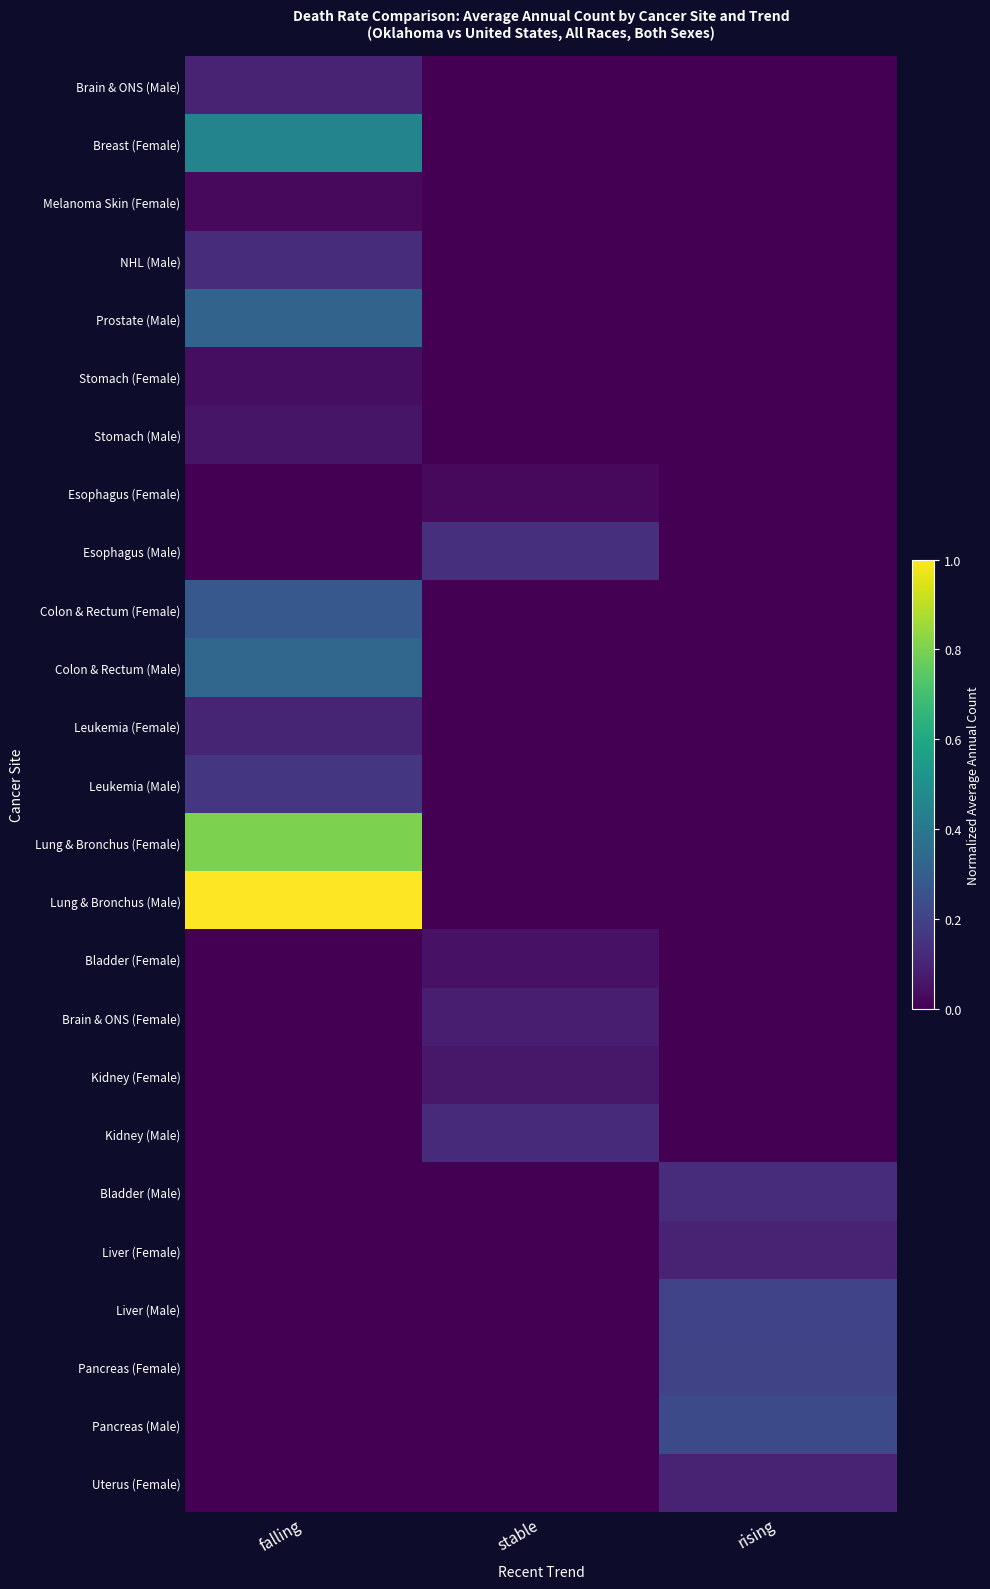

Reading left to right, list all the values displayed in this chart.

Brain & ONS (Male): falling=0.1	stable=0.0	rising=0.0
Breast (Female): falling=0.5	stable=0.0	rising=0.0
Melanoma Skin (Female): falling=0.0	stable=0.0	rising=0.0
NHL (Male): falling=0.1	stable=0.0	rising=0.0
Prostate (Male): falling=0.3	stable=0.0	rising=0.0
Stomach (Female): falling=0.0	stable=0.0	rising=0.0
Stomach (Male): falling=0.1	stable=0.0	rising=0.0
Esophagus (Female): falling=0.0	stable=0.0	rising=0.0
Esophagus (Male): falling=0.0	stable=0.1	rising=0.0
Colon & Rectum (Female): falling=0.3	stable=0.0	rising=0.0
Colon & Rectum (Male): falling=0.3	stable=0.0	rising=0.0
Leukemia (Female): falling=0.1	stable=0.0	rising=0.0
Leukemia (Male): falling=0.2	stable=0.0	rising=0.0
Lung & Bronchus (Female): falling=0.8	stable=0.0	rising=0.0
Lung & Bronchus (Male): falling=1.0	stable=0.0	rising=0.0
Bladder (Female): falling=0.0	stable=0.1	rising=0.0
Brain & ONS (Female): falling=0.0	stable=0.1	rising=0.0
Kidney (Female): falling=0.0	stable=0.1	rising=0.0
Kidney (Male): falling=0.0	stable=0.1	rising=0.0
Bladder (Male): falling=0.0	stable=0.0	rising=0.1
Liver (Female): falling=0.0	stable=0.0	rising=0.1
Liver (Male): falling=0.0	stable=0.0	rising=0.2
Pancreas (Female): falling=0.0	stable=0.0	rising=0.2
Pancreas (Male): falling=0.0	stable=0.0	rising=0.2
Uterus (Female): falling=0.0	stable=0.0	rising=0.1